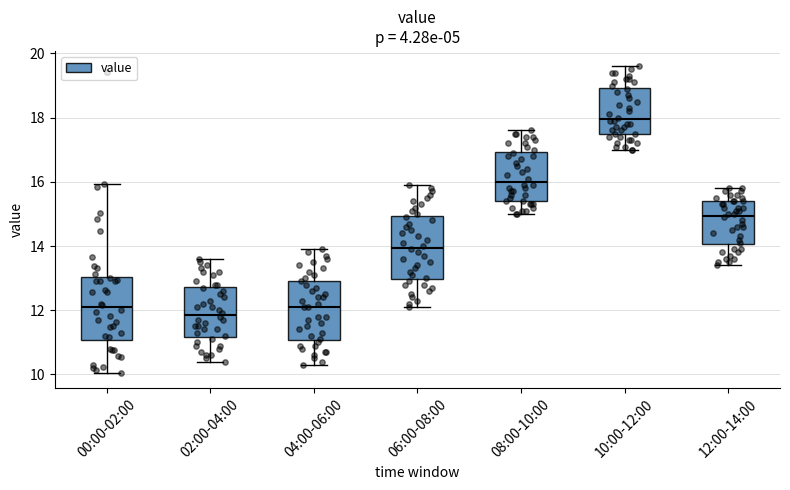

Where does the upper whisker of the box for 10:00-12:00 end on the y-axis? The values are not printed on the chart, so give them approximately, as read against the axis.

19.6